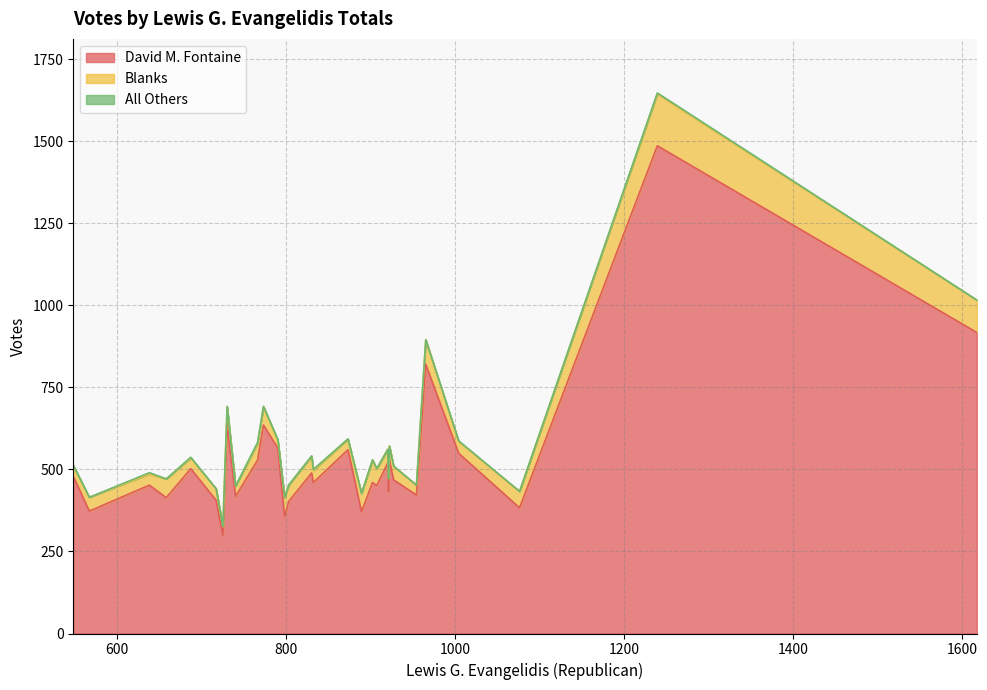

Which has a higher value, 7 or 22?

7